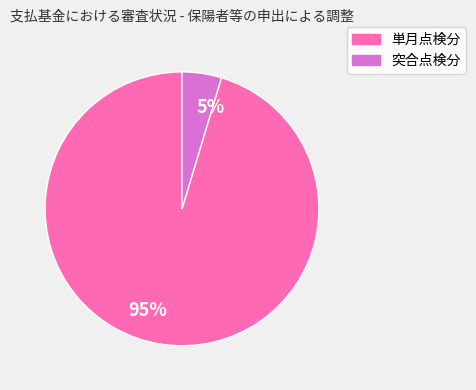

Which category has the smallest portion of the pie?

突合点検分